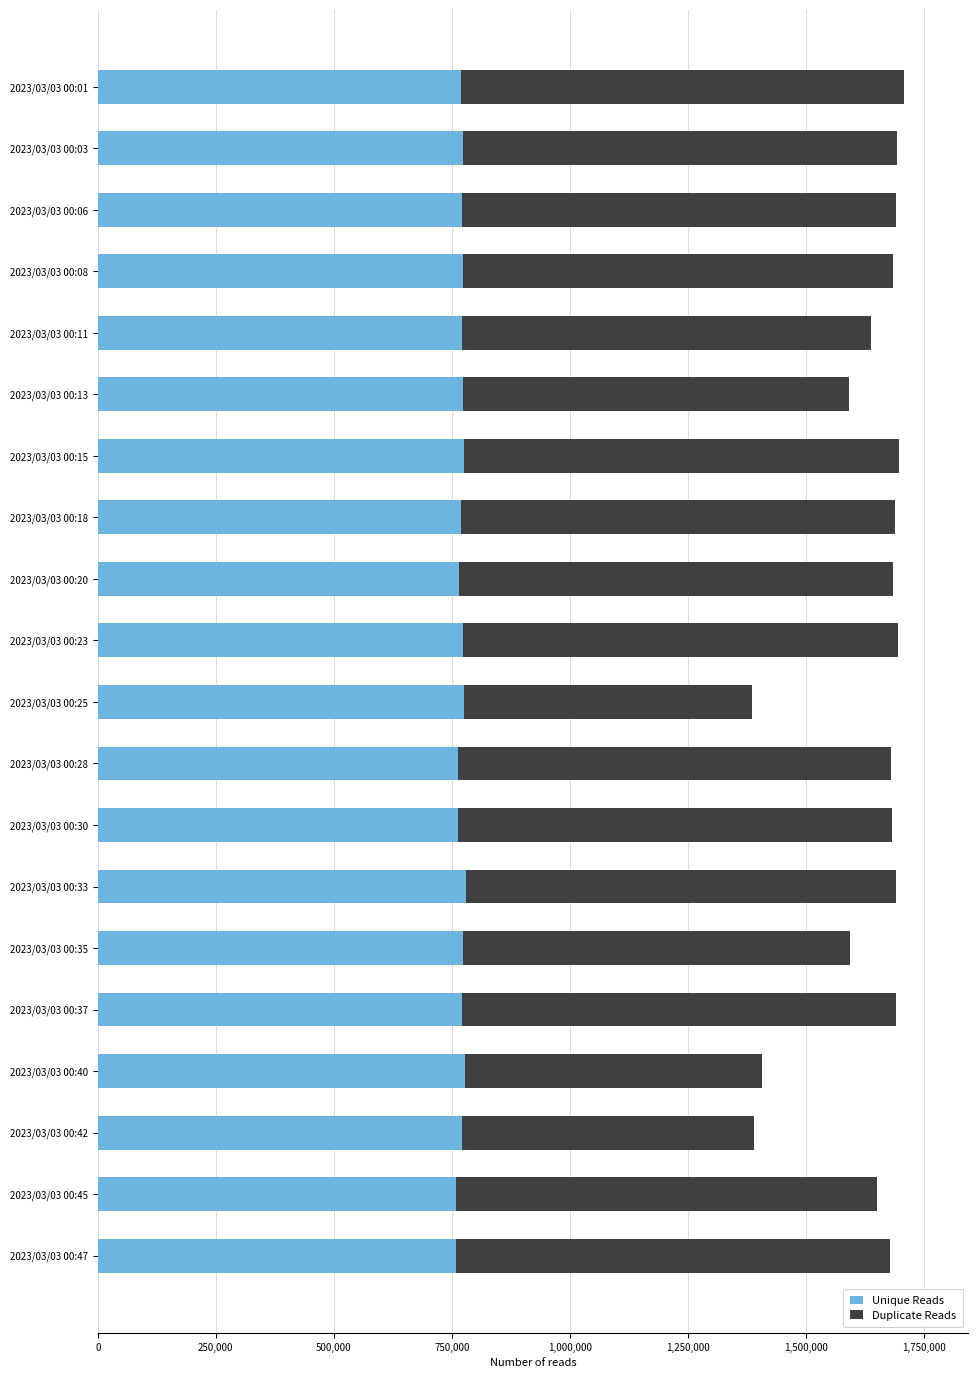

What is the average value of the Unique Reads series?

771026